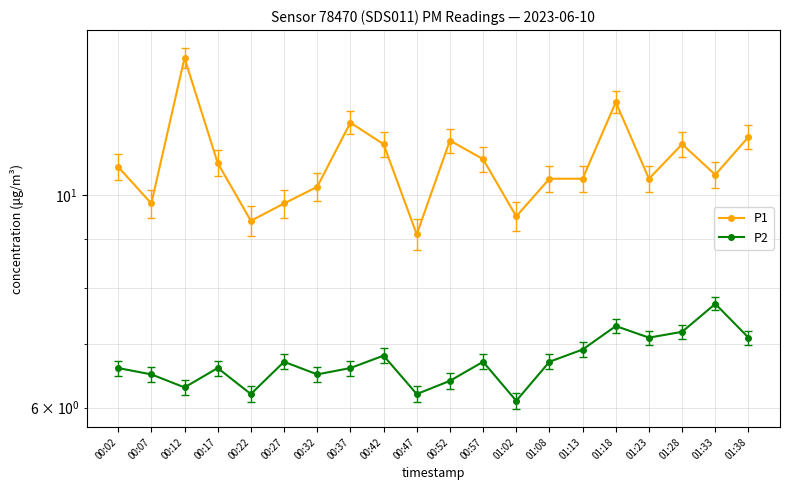

True or false: P2 and P1 cross at least once.

False